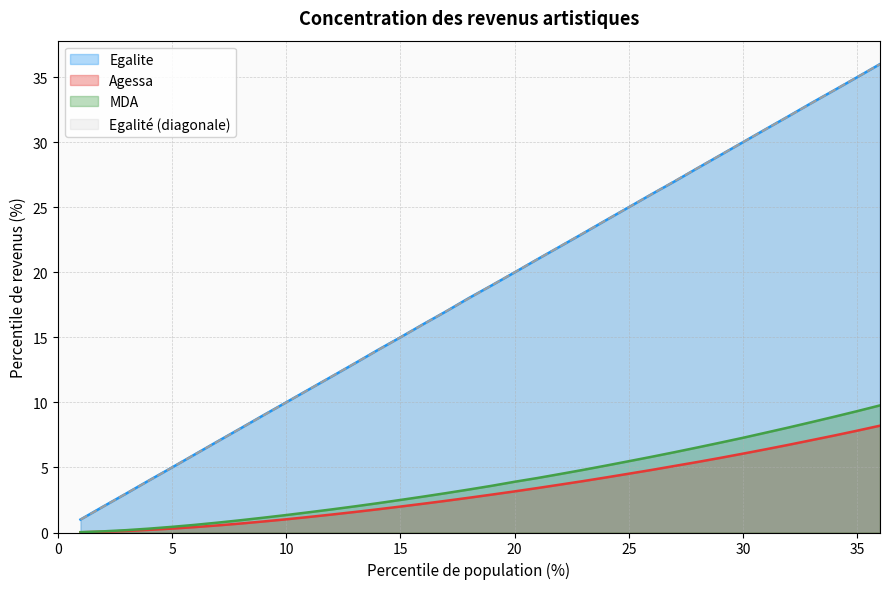

True or false: Egalité (diagonale) and MDA cross at least once.

False